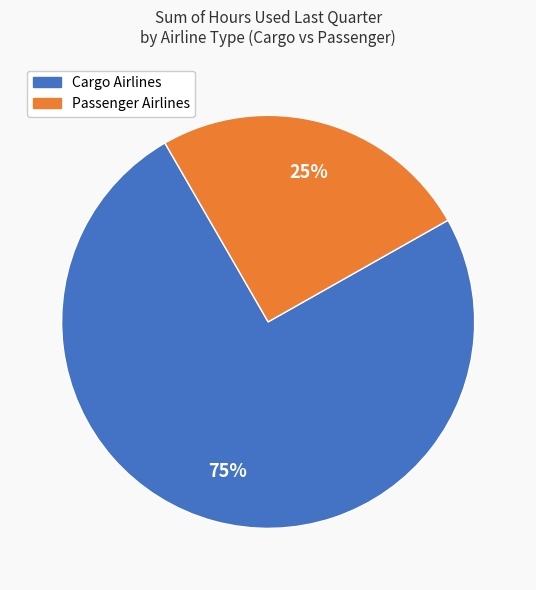

Is there a majority slice in this chart?

Yes